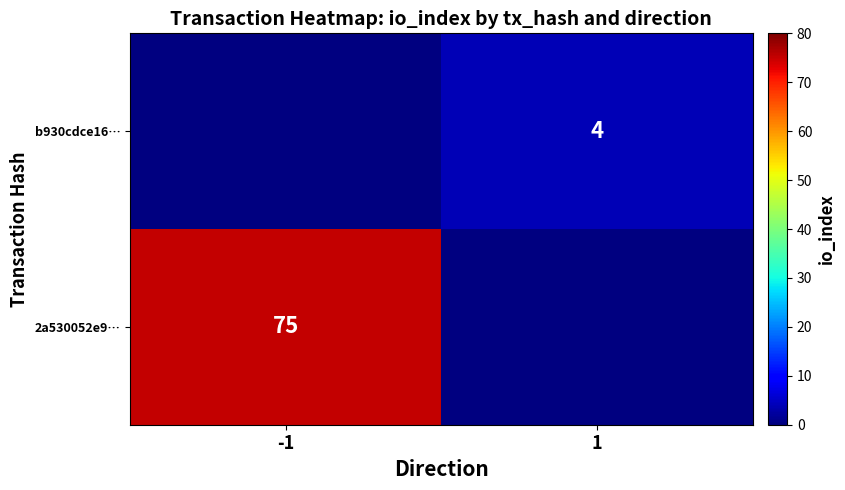

Is the value of 2a530052e9… at -1 greater than the value of b930cdce16… at 1?

Yes